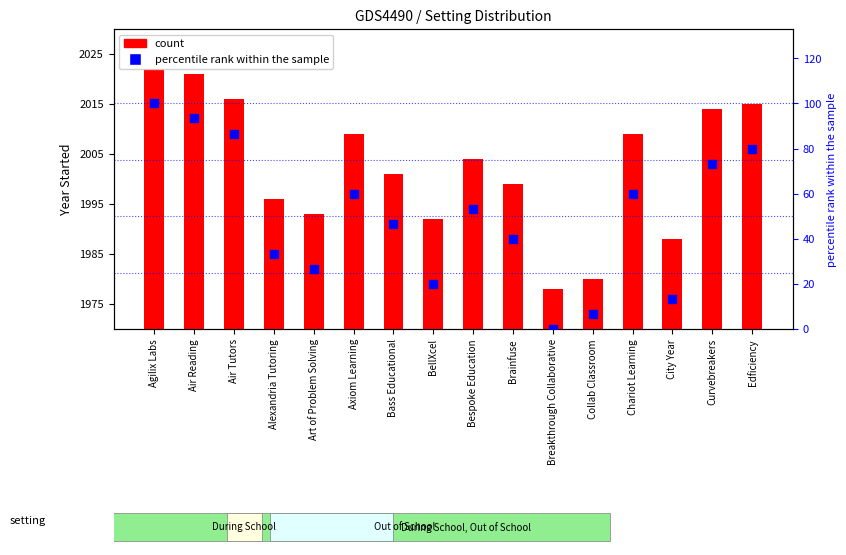

Is the value of count at BellXcel greater than the value of percentile rank within the sample at Bespoke Education?

Yes